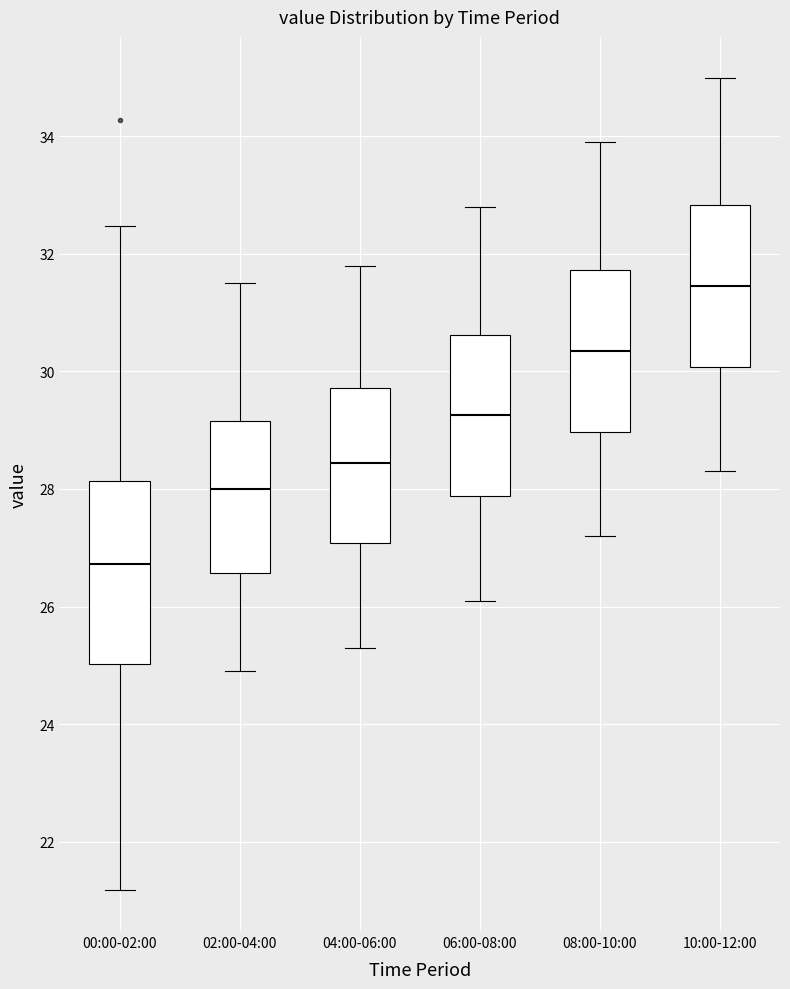

Which box has the highest median line?

10:00-12:00